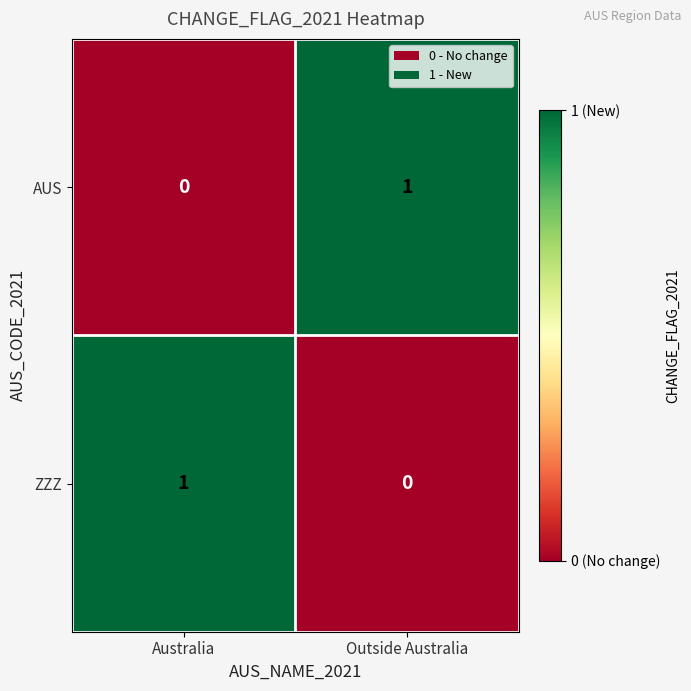

True or false: AUS has a value of 0 at Outside Australia.

False